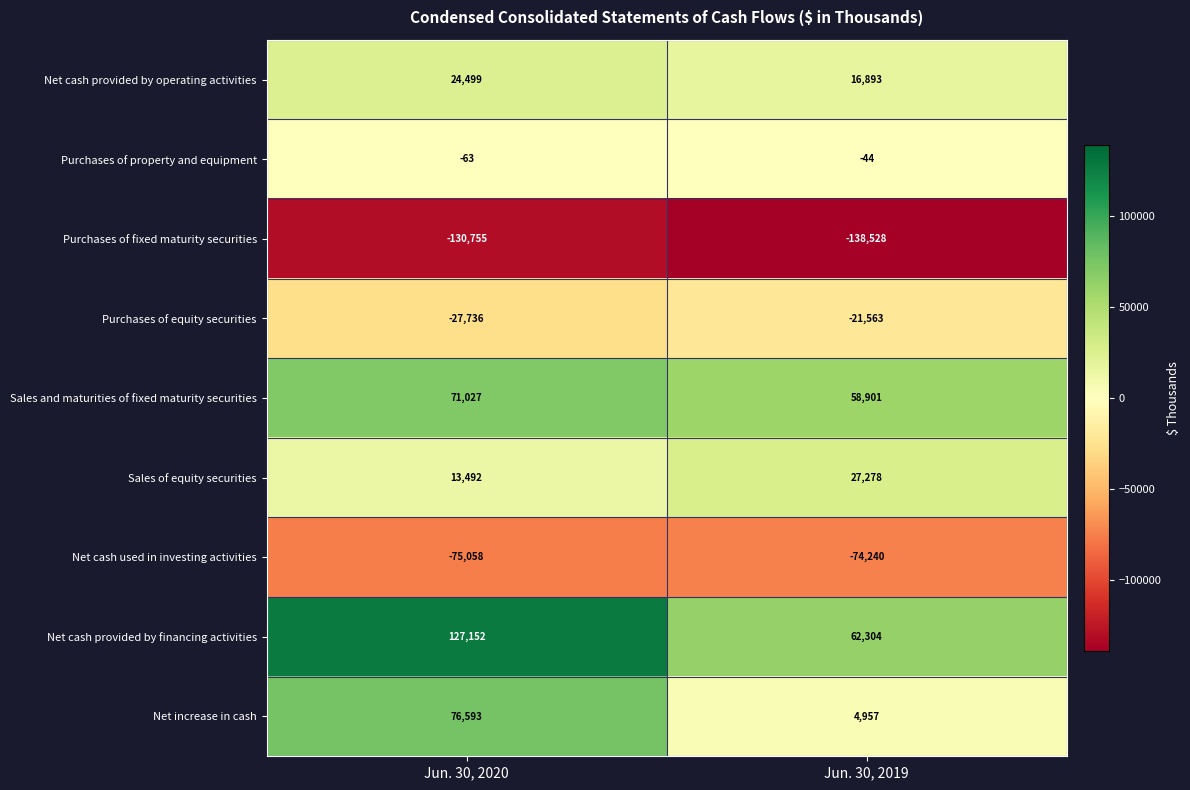

Reading right to left, what are all the values shown in this chart?

Net cash provided by operating activities: 16893	24499
Purchases of property and equipment: -44	-63
Purchases of fixed maturity securities: -138528	-130755
Purchases of equity securities: -21563	-27736
Sales and maturities of fixed maturity securities: 58901	71027
Sales of equity securities: 27278	13492
Net cash used in investing activities: -74240	-75058
Net cash provided by financing activities: 62304	127152
Net increase in cash: 4957	76593